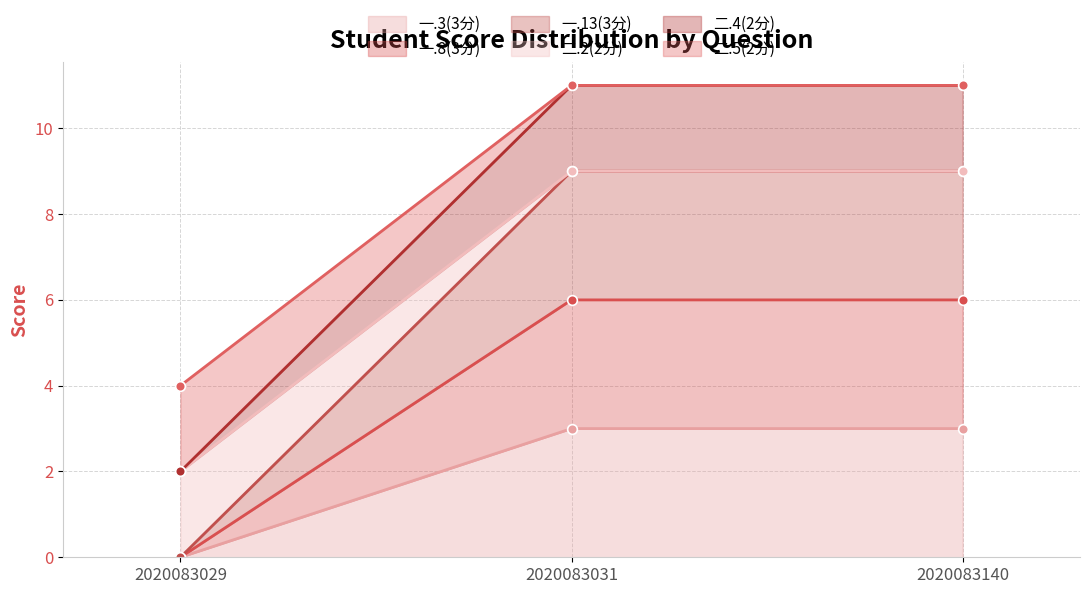

Does the chart have visible grid lines?

Yes